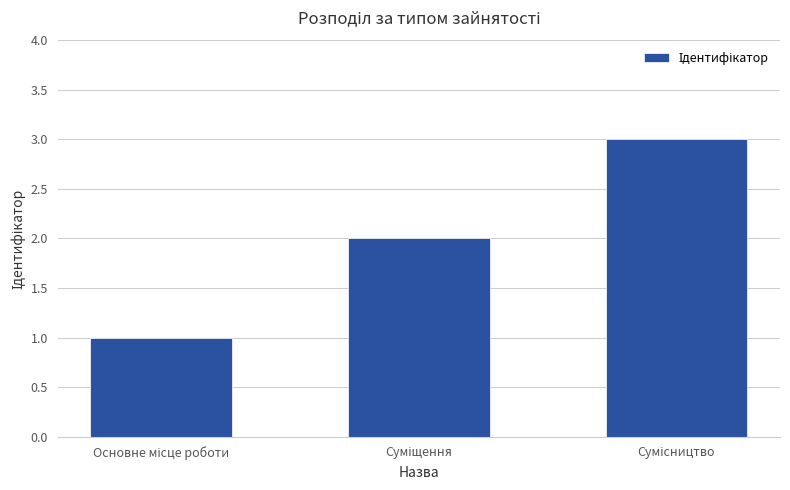

Reading right to left, what are all the values shown in this chart?

3	2	1